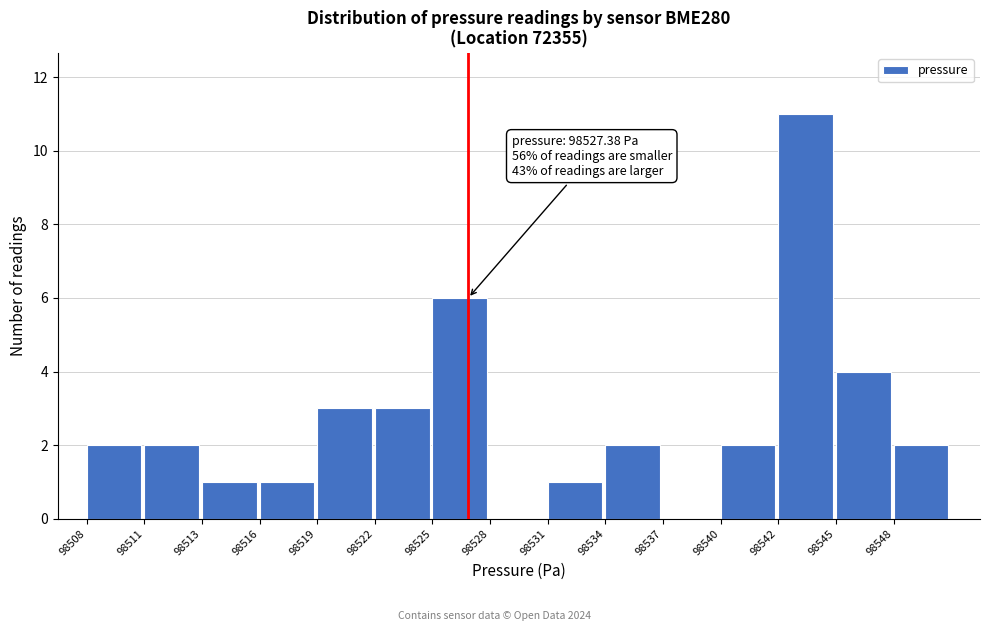

Reading left to right, list all the values displayed in this chart.

98508=2	98511=2	98513=1	98516=1	98519=3	98522=3	98525=6	98528=0	98531=1	98534=2	98537=0	98540=2	98542=11	98545=4	98548=2